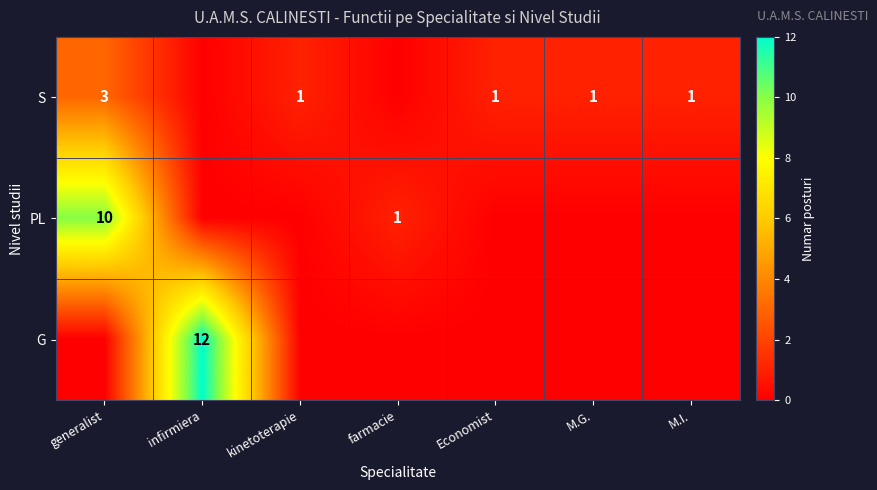

The S series shows 2 at Economist. True or false?

False